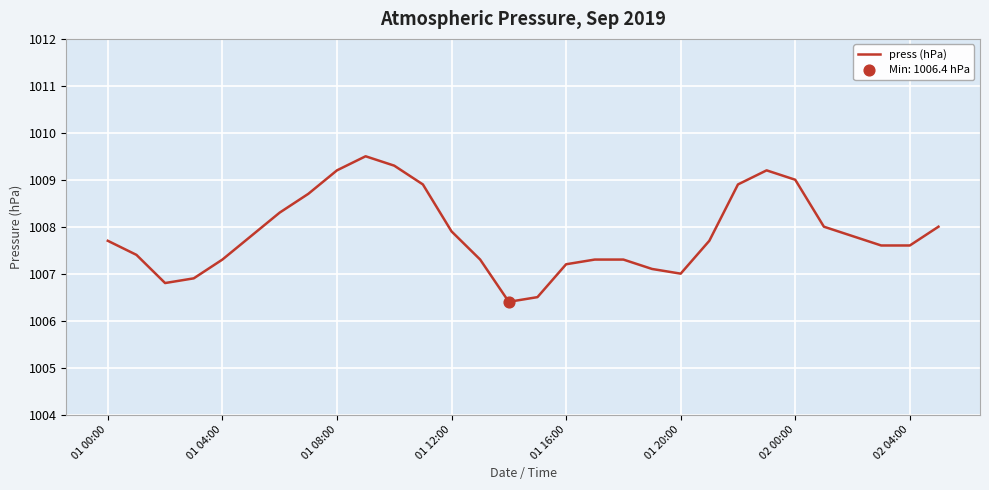

What is the difference between the maximum and minimum values?

3.1